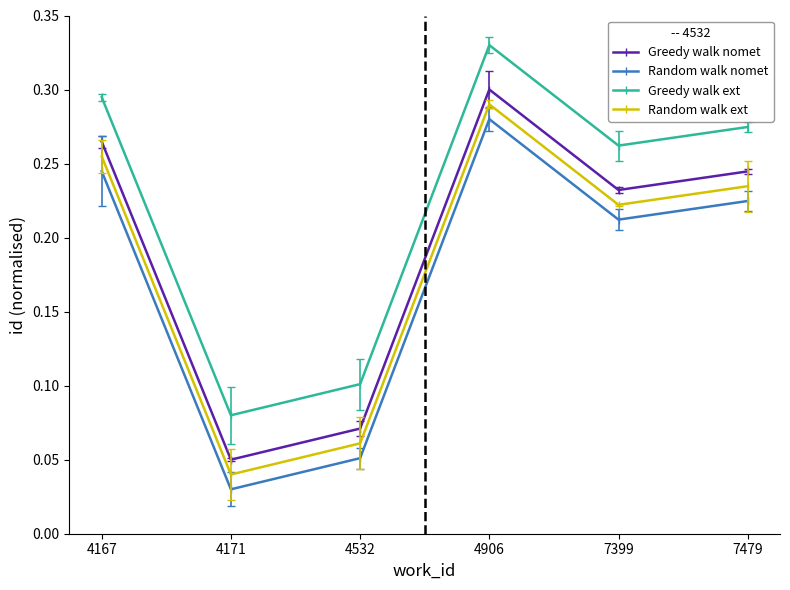

What is the sum of the Greedy walk ext values at 7479 and 4171?

0.4